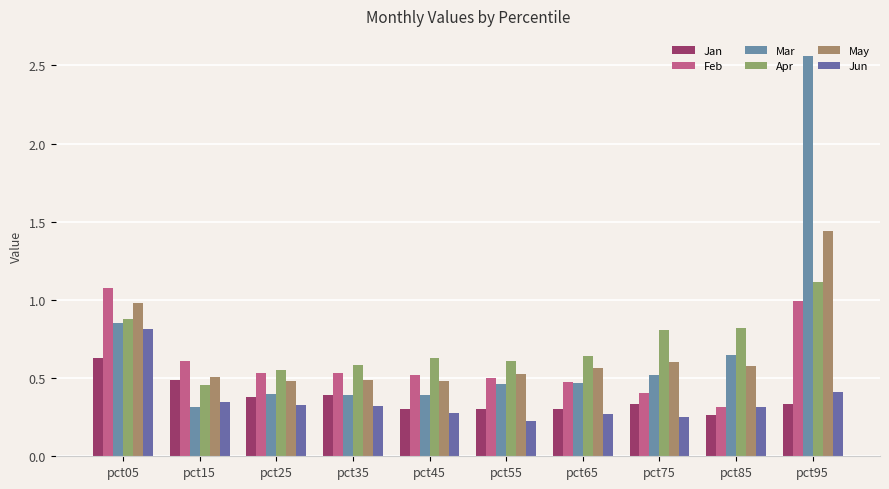

What is the spread (max minus min) of values at pct55?

0.4